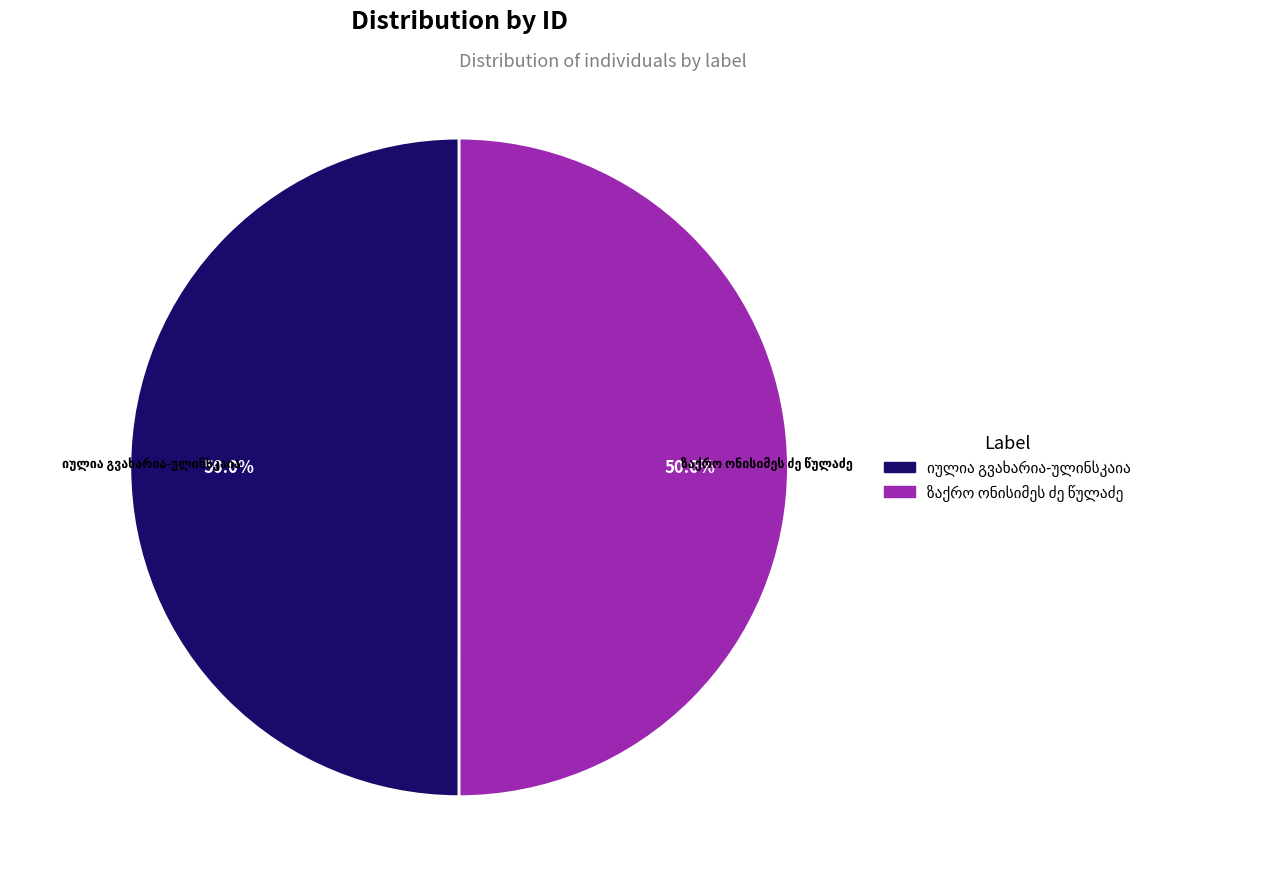

What is the change in value from იულია გვახარია-ულინსკაია to ზაქრო ონისიმეს ძე წულაძე?

+1